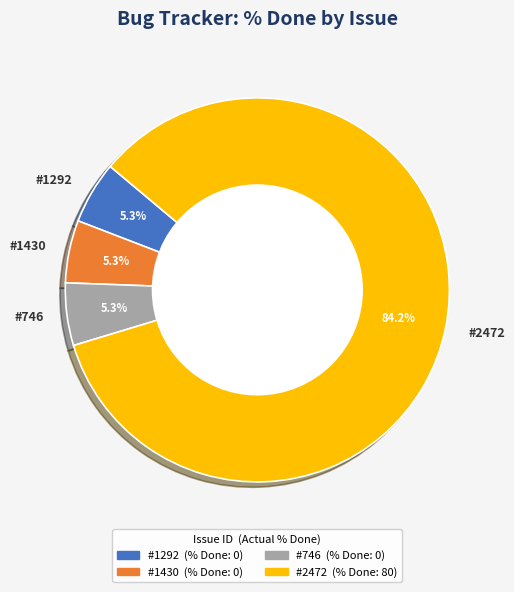

Combined, do #746 and #1292 account for over 50%?

No